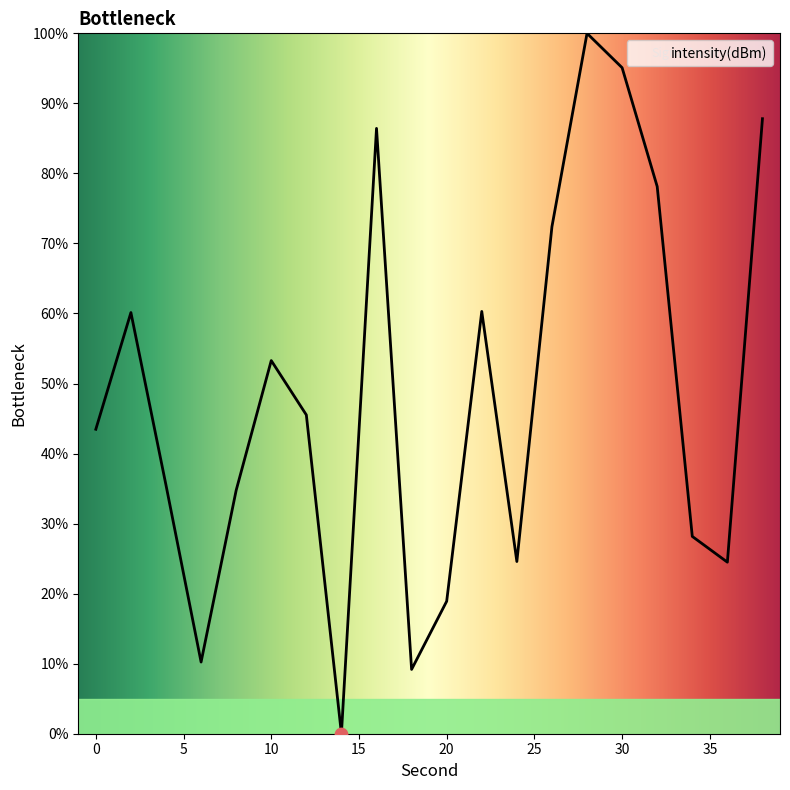

What is the greatest value displayed?

100.0